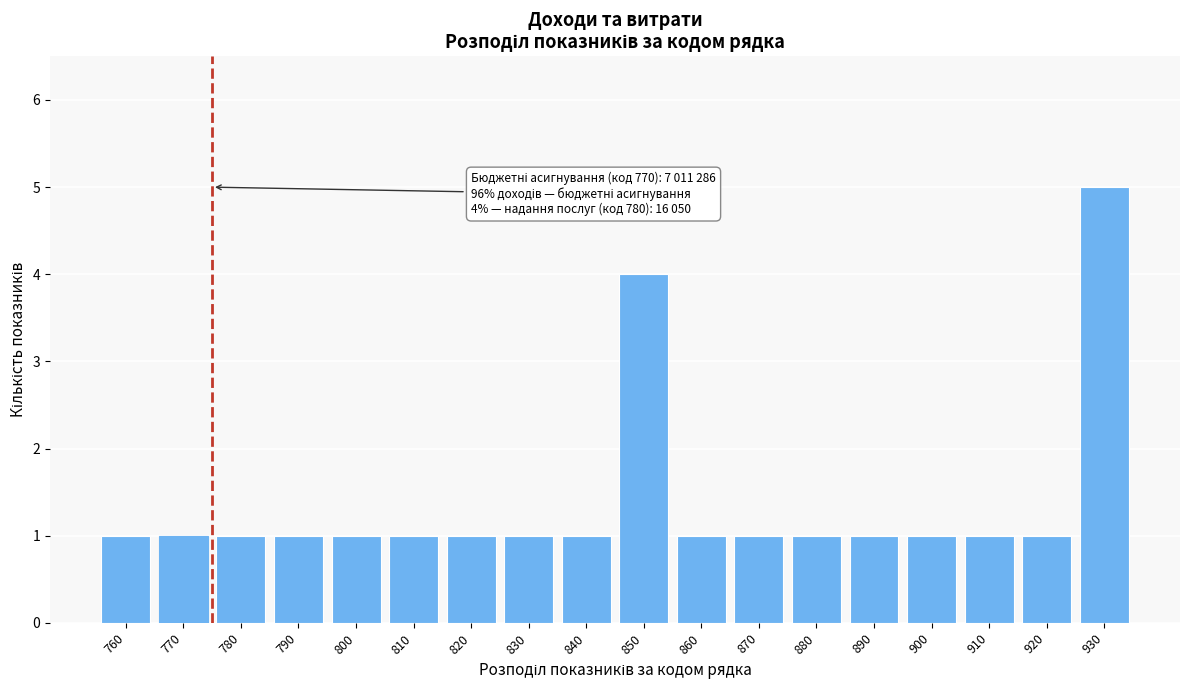

Reading left to right, transcribe all the data shown in this chart.

1	1	1	1	1	1	1	1	1	4	1	1	1	1	1	1	1	5